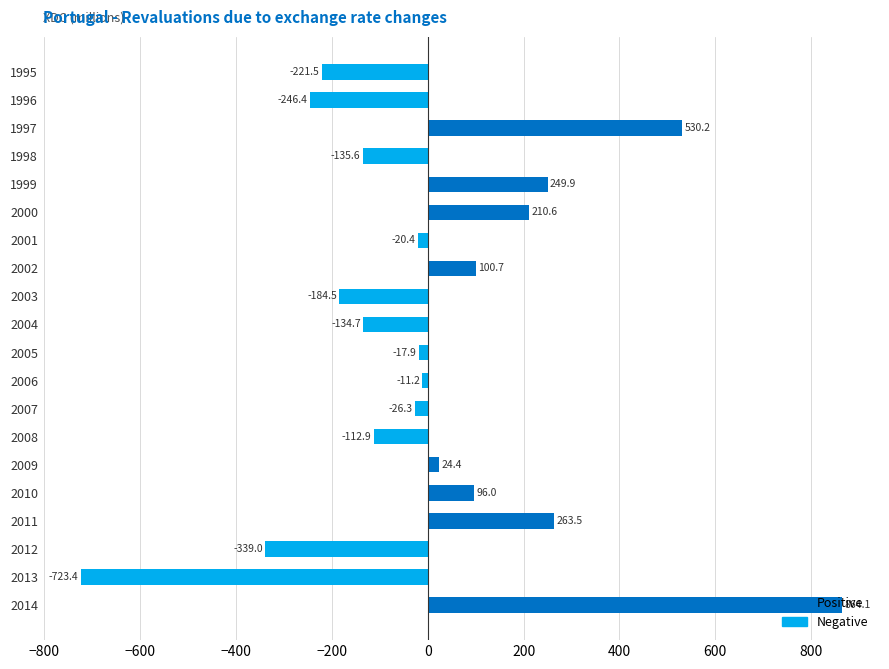

What is the value of the 9th bar from the top?

-184.5